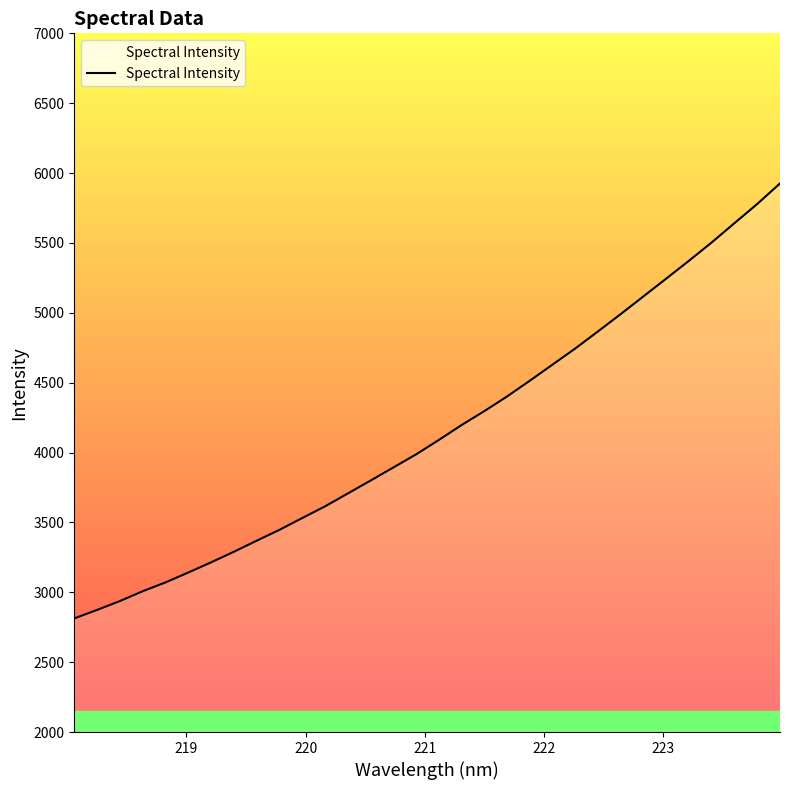

What is the smallest value displayed?

2813.1